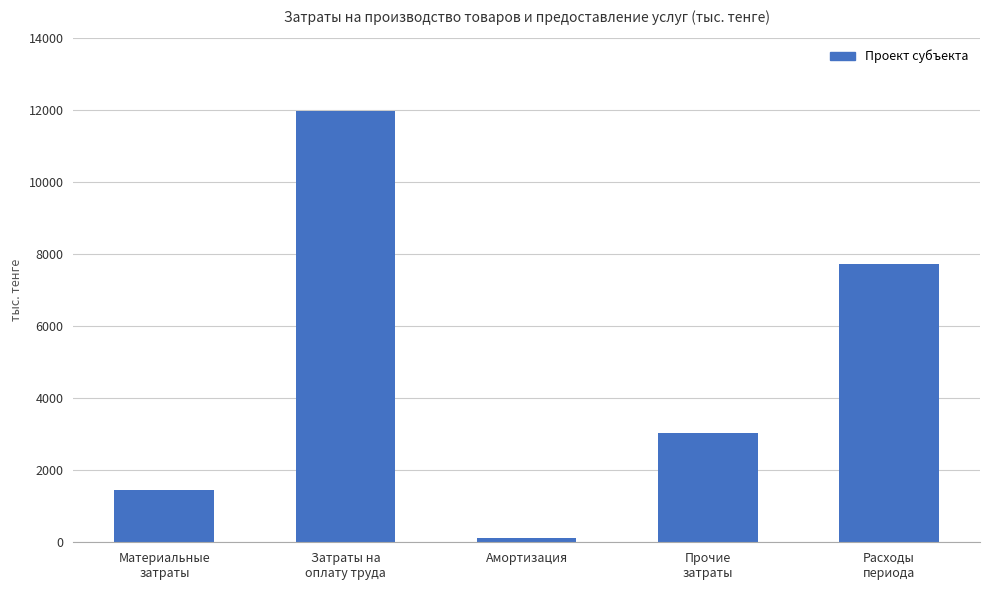

Reading left to right, transcribe all the data shown in this chart.

1458.7	11996.8	114.6	3031.0	7734.1